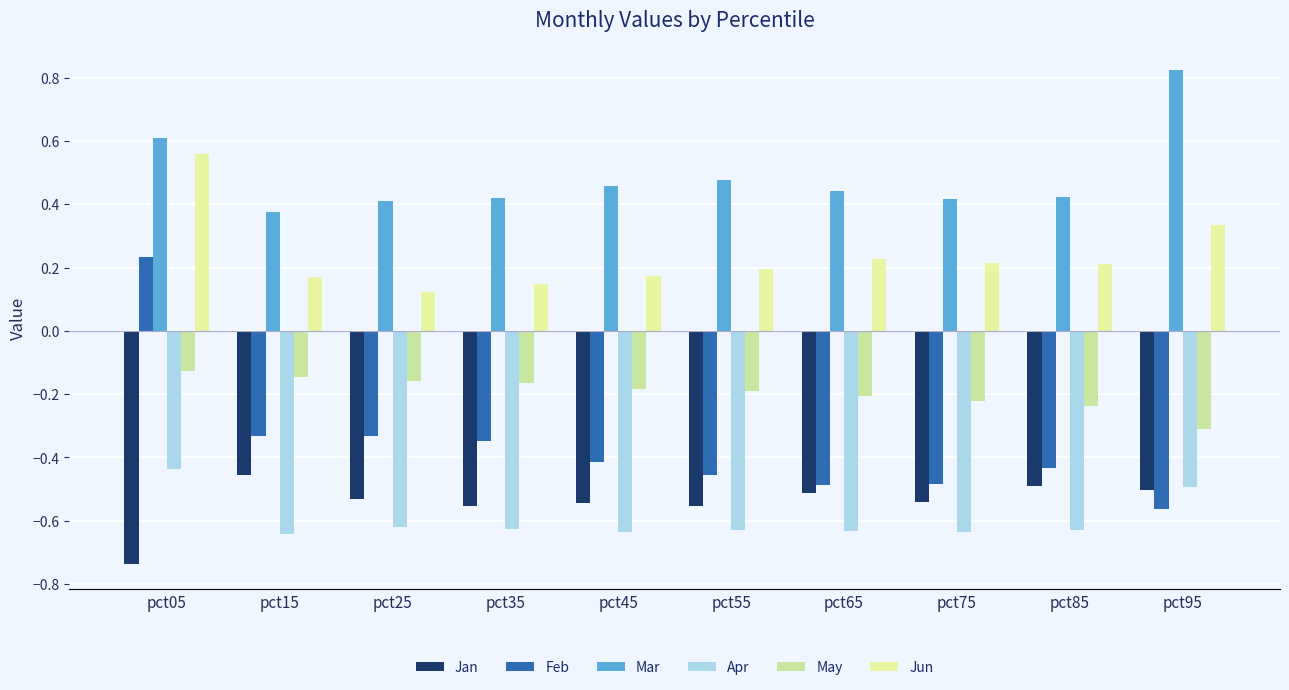

Which series has the largest total across all categories?

Mar